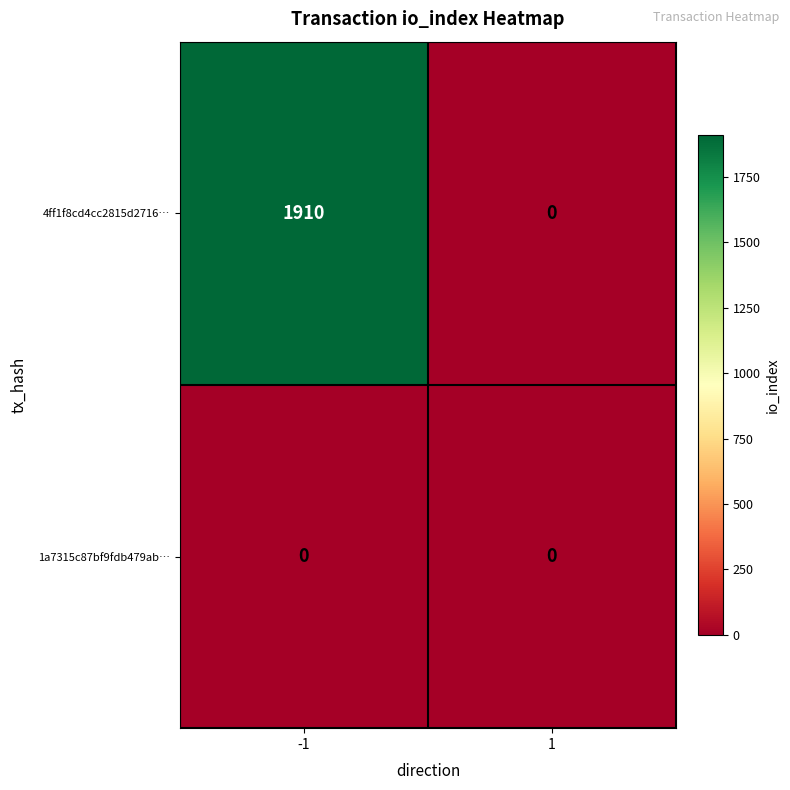

Which series changed the most between -1 and 1?

4ff1f8cd4cc2815d2716…